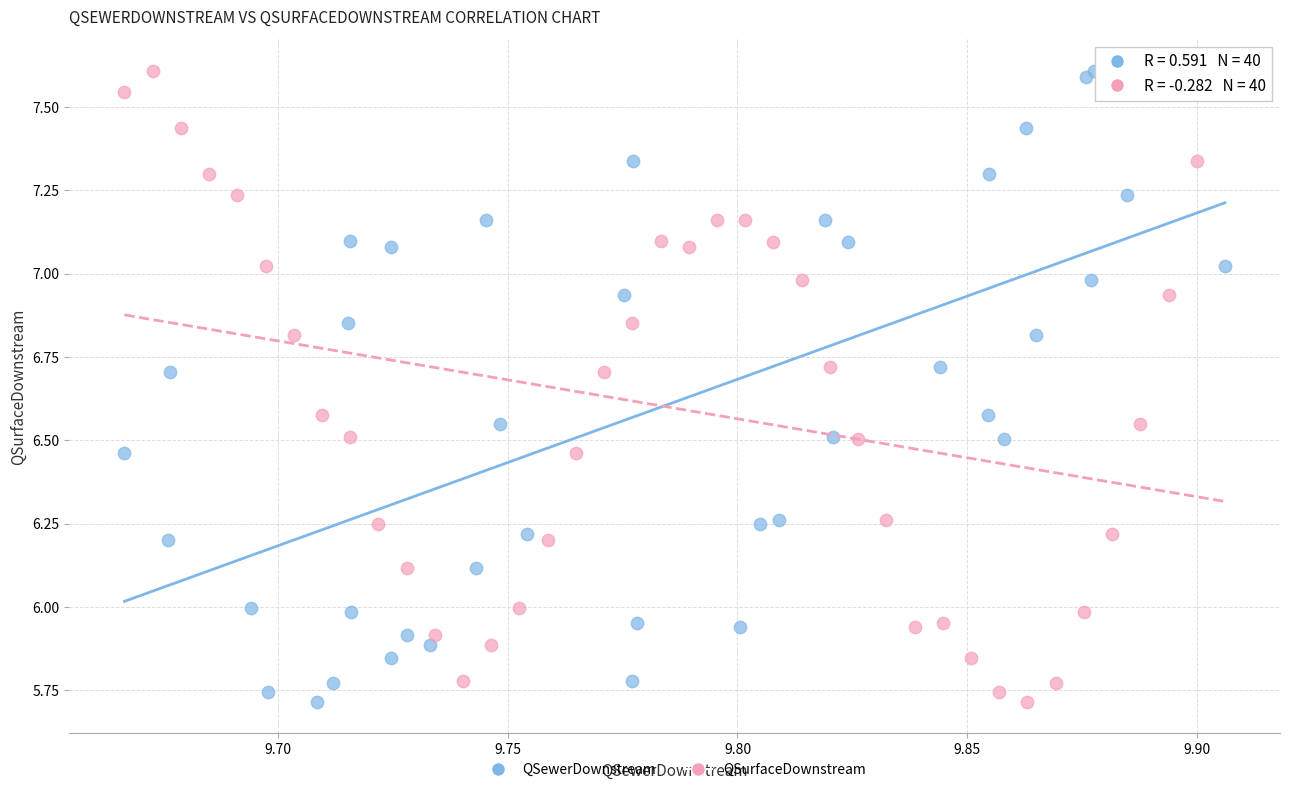

What are all the series names shown in the legend?

QSewerDownstream, QSurfaceDownstream